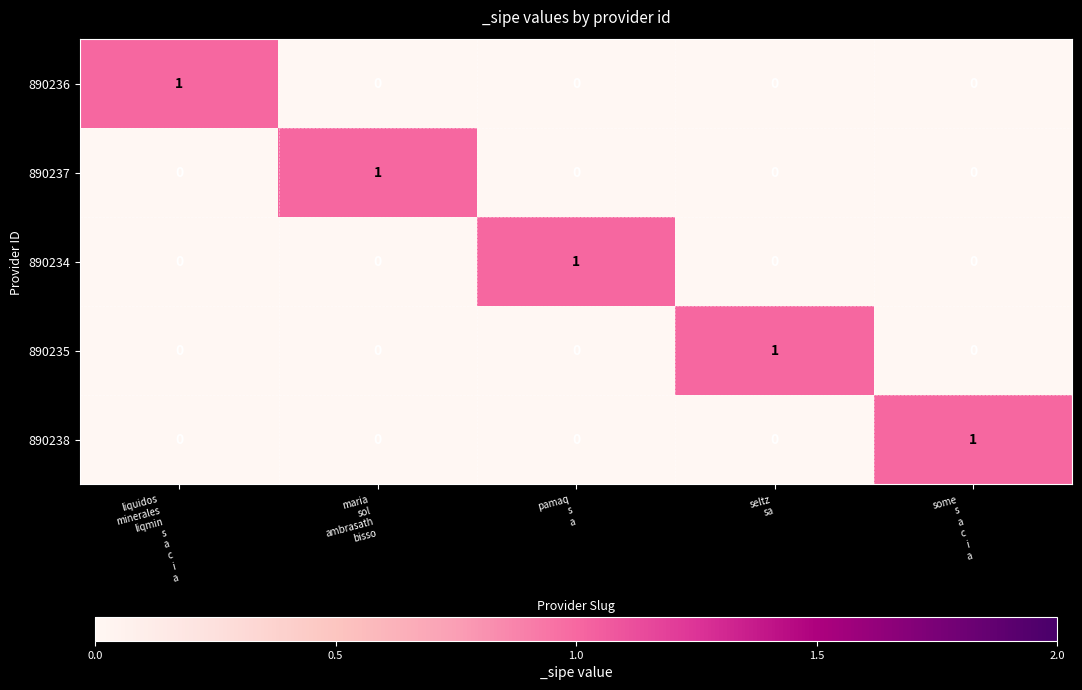

How many data points does each series have?

5